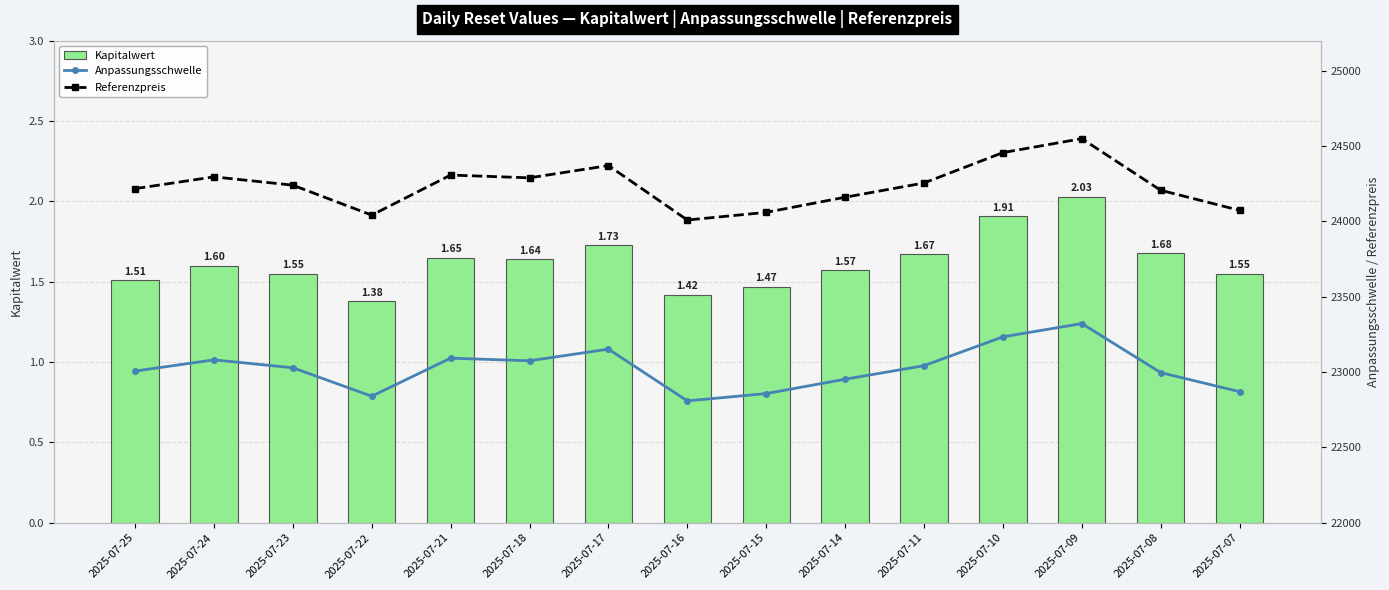

What is the difference between the second highest and second lowest values in the Referenzpreis series?

414.9